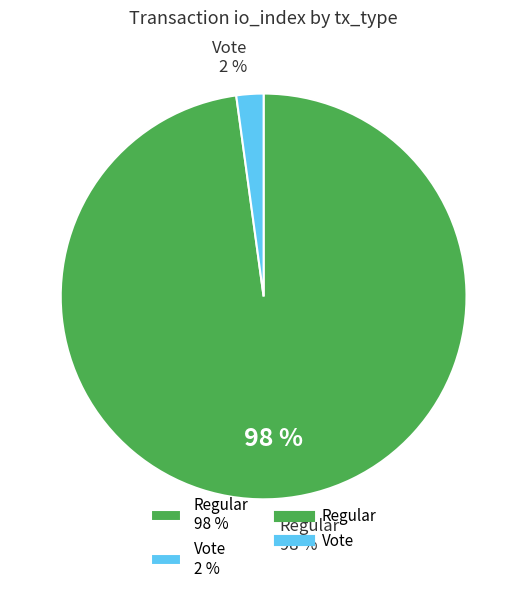

What portion of the pie excludes Vote?

97.8%